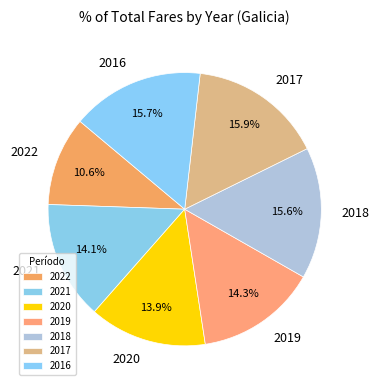

What is the smallest slice in the pie chart?

2022